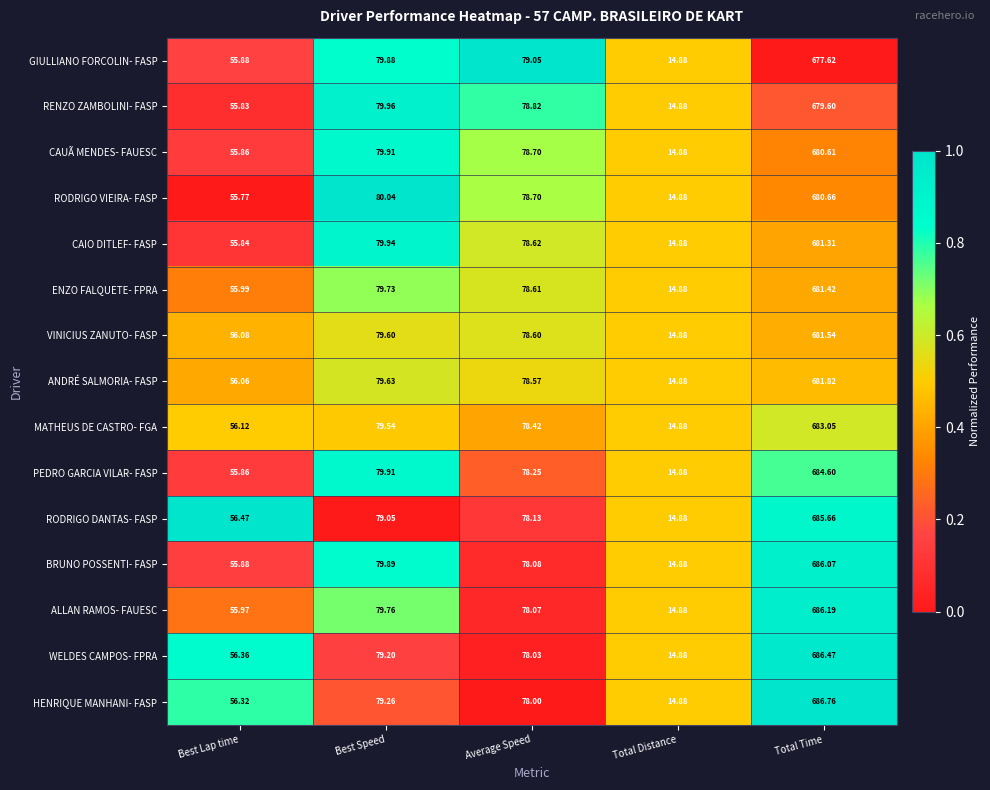

At which category is the sum across all series the highest?

Total Time